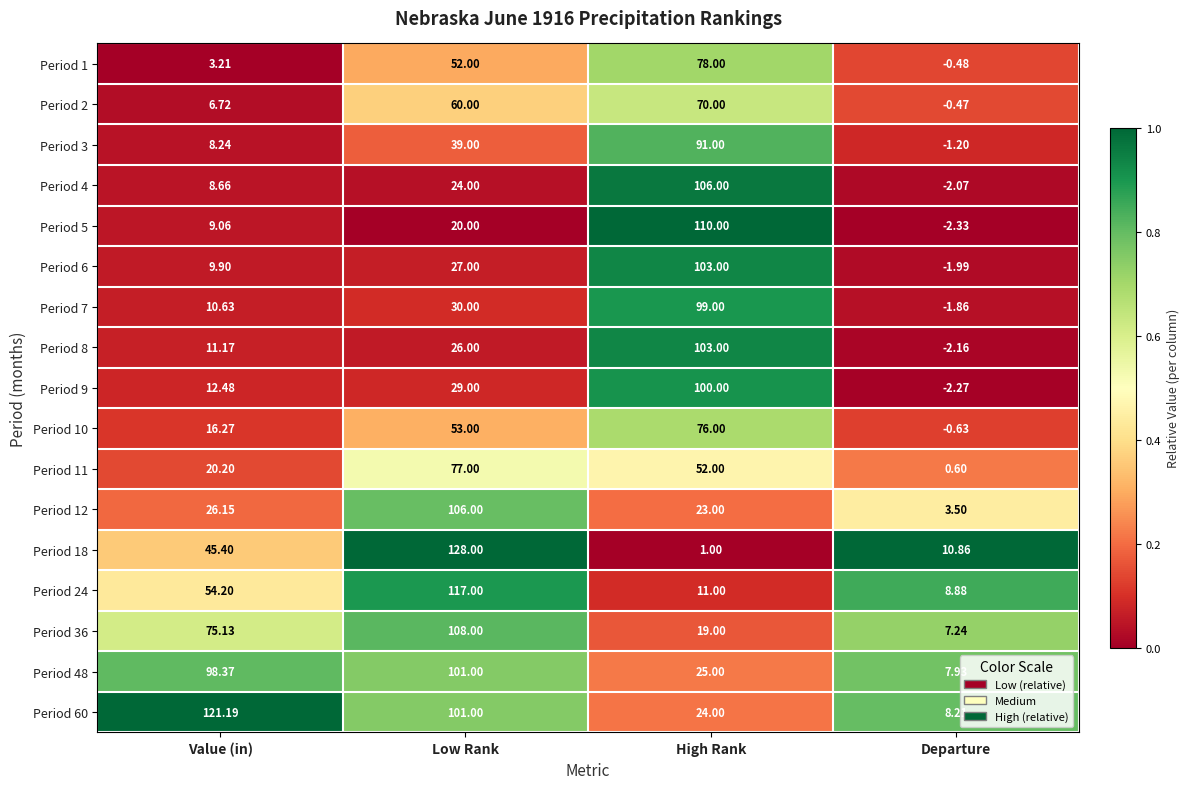

At which category does the chart reach its minimum across all series?

Departure